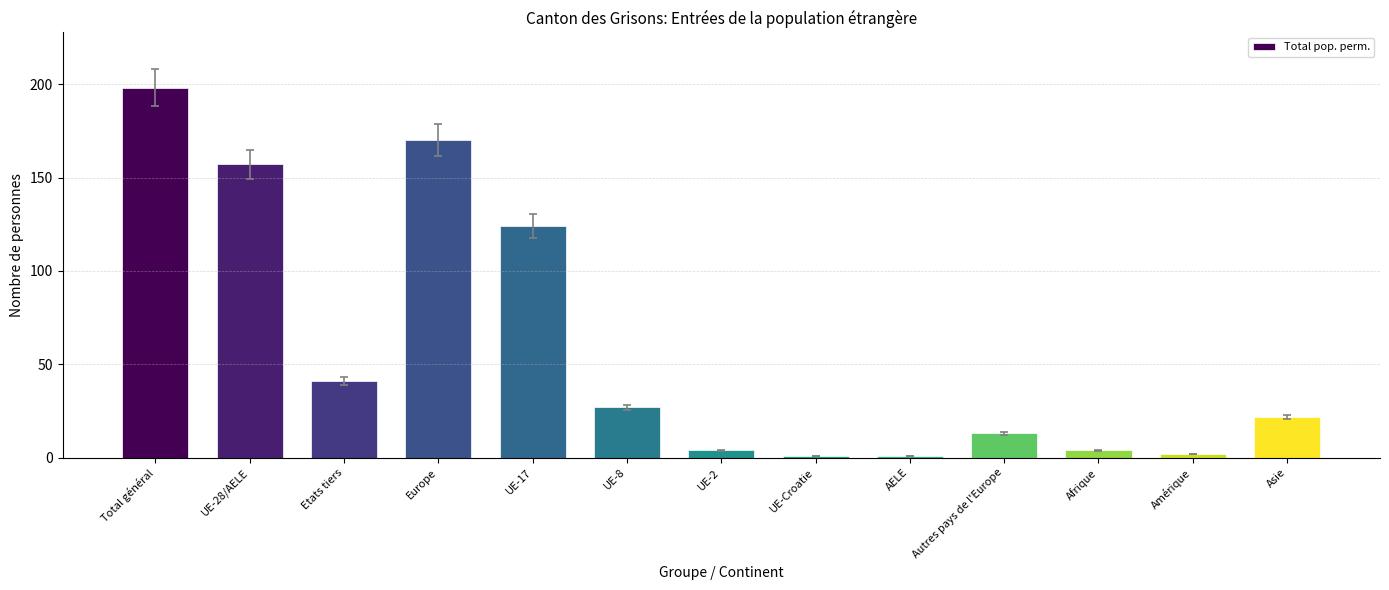

How many data points are less than 22?

6